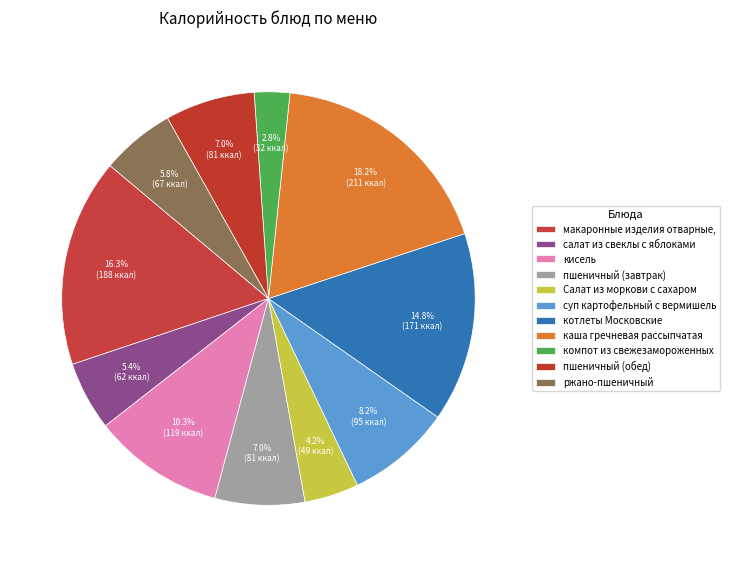

Count the number of slices in the pie.

11